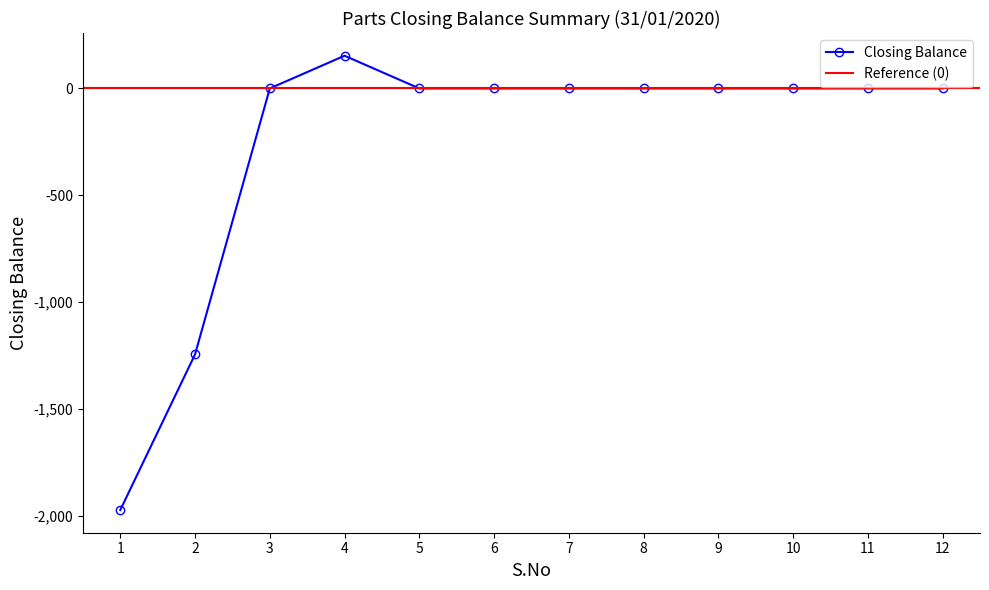

The value of Closing Balance at 2 is -1244. True or false?

True